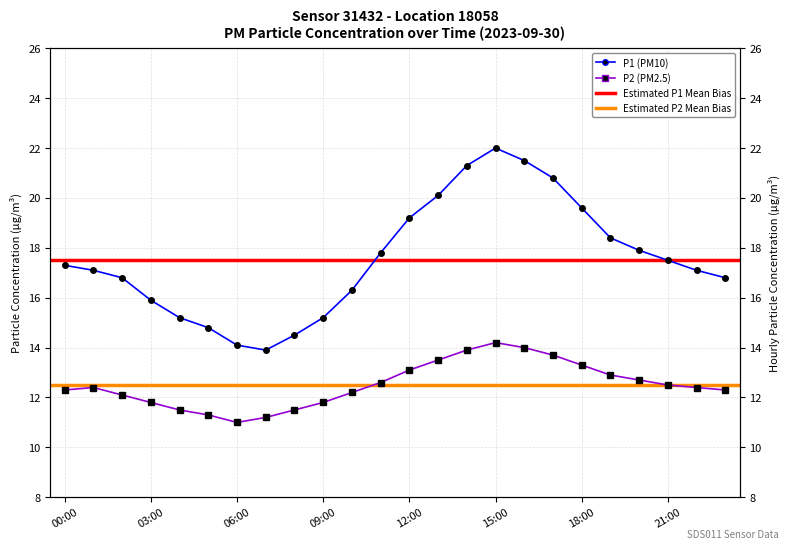

List the labels in order of P1 value, smallest first.

07:00, 06:00, 08:00, 05:00, 04:00, 09:00, 03:00, 10:00, 02:00, 23:00, 01:00, 22:00, 00:00, 21:00, 11:00, 20:00, 19:00, 12:00, 18:00, 13:00, 17:00, 14:00, 16:00, 15:00